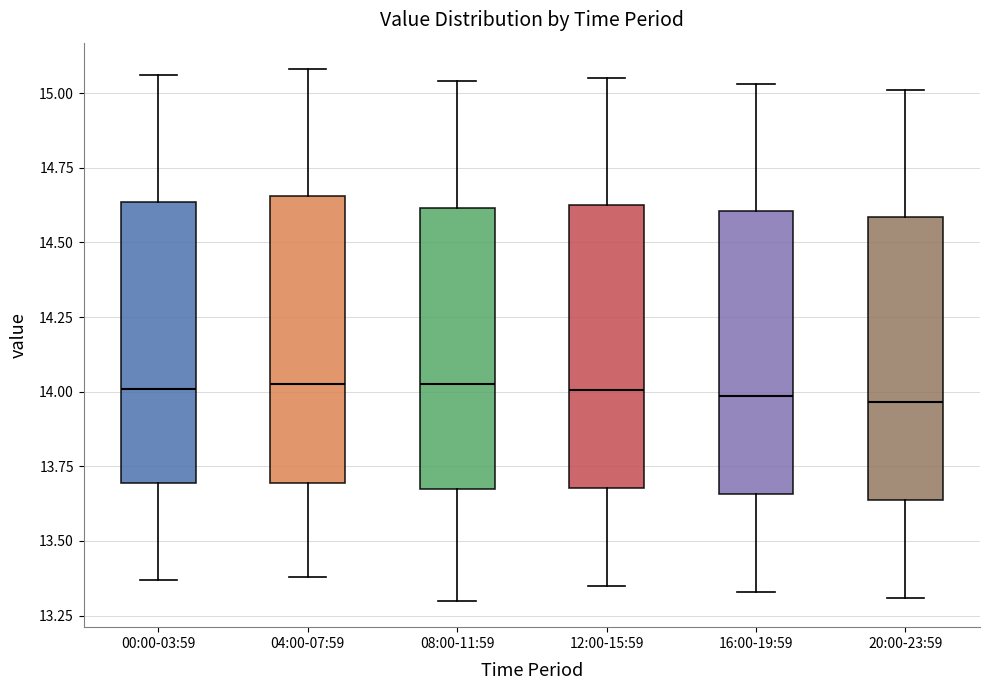

Reading left to right, read every box against the y-axis: the position of its median line, the range the box covers, and the ends of its whiskers. The values are not printed on the chart, so give them approximately, as read against the axis.

00:00-03:59: median 14.00, box 13.70 to 14.65, whiskers 13.35 to 15.05
04:00-07:59: median 14.05, box 13.70 to 14.65, whiskers 13.40 to 15.10
08:00-11:59: median 14.05, box 13.65 to 14.60, whiskers 13.30 to 15.05
12:00-15:59: median 14.00, box 13.70 to 14.65, whiskers 13.35 to 15.05
16:00-19:59: median 14.00, box 13.65 to 14.60, whiskers 13.35 to 15.05
20:00-23:59: median 13.95, box 13.65 to 14.60, whiskers 13.30 to 15.00